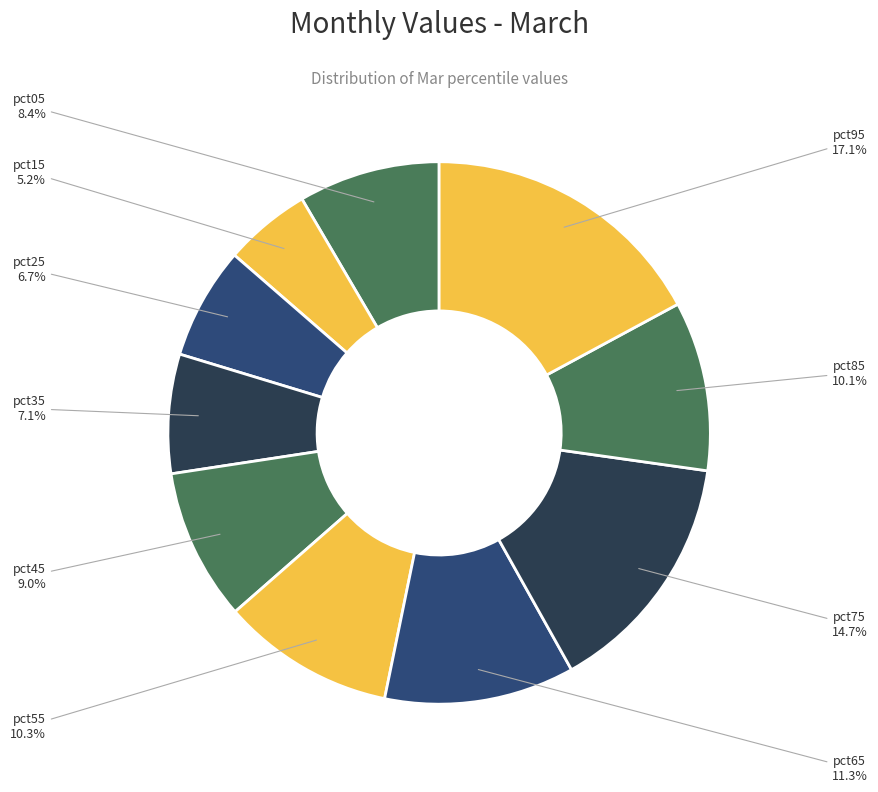

The pct45 slice represents 9% of the pie. True or false?

True